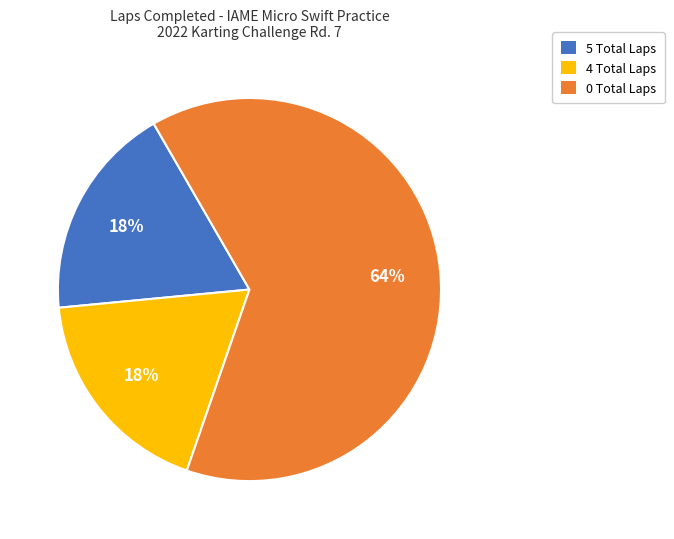

Is there a majority slice in this chart?

Yes